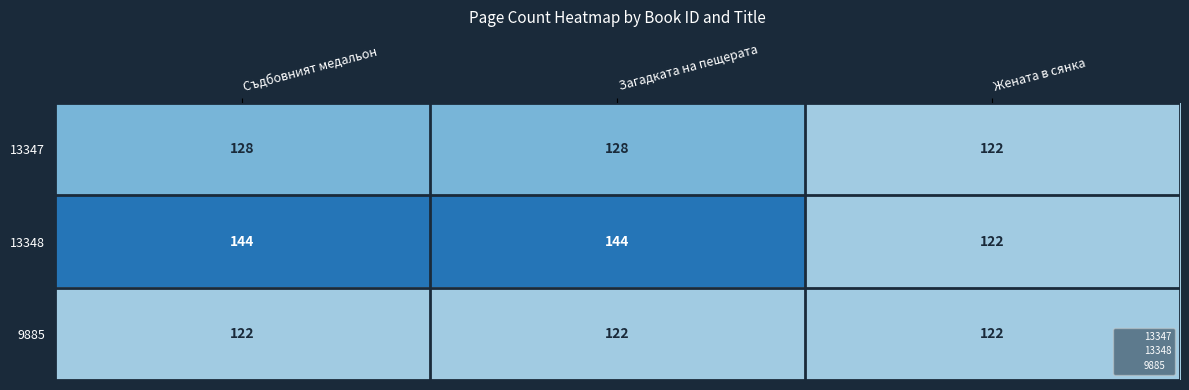

What is the maximum value for 13347?

128